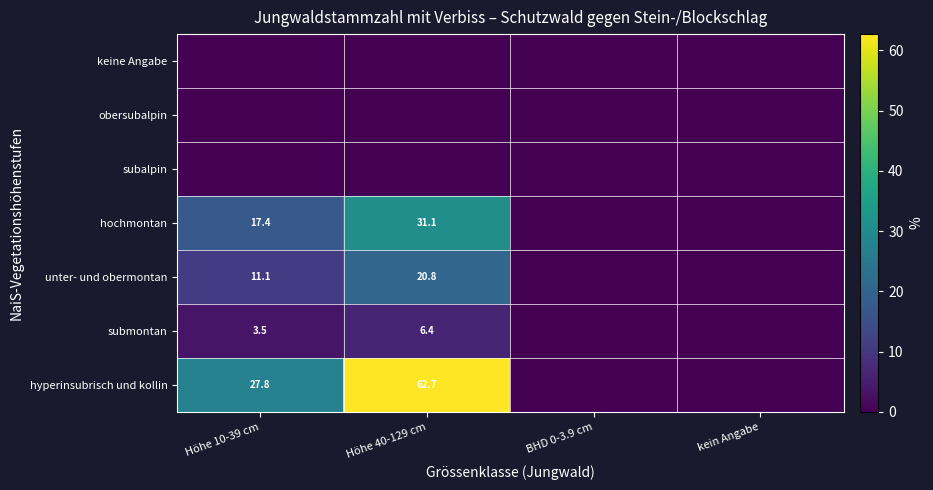

Is the value of hochmontan at Höhe 10-39 cm greater than the value of unter- und obermontan at Höhe 40-129 cm?

No